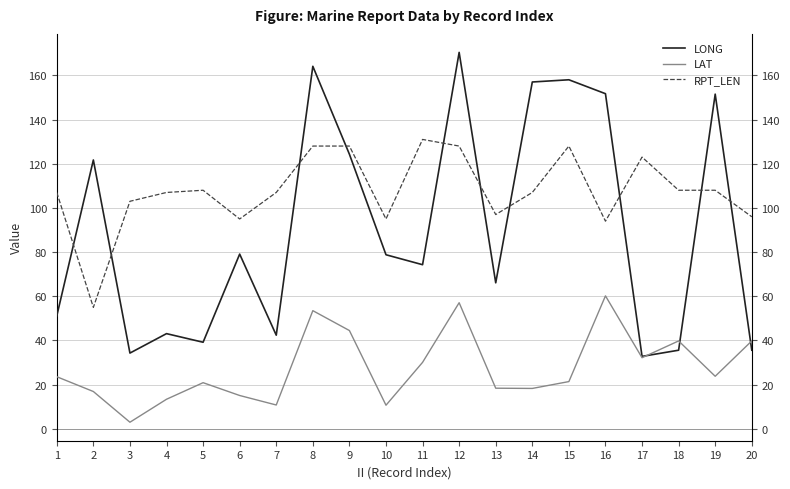

The value of RPT_LEN at 13 is 46.4. True or false?

False